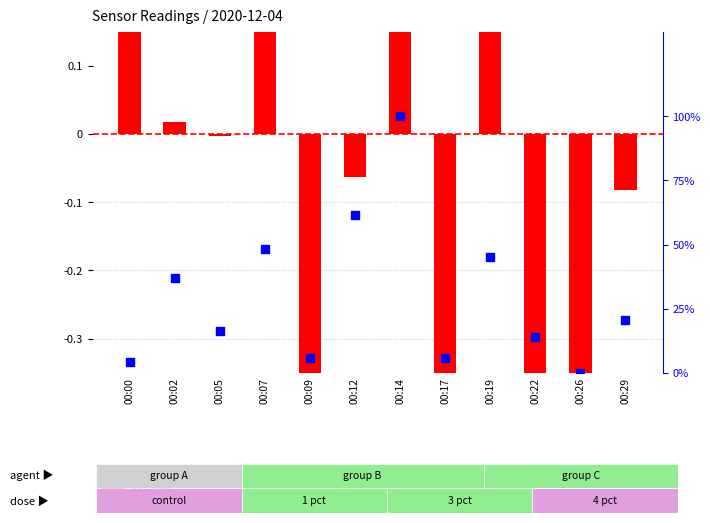

At how many categories does at least one series exceed 33?

5